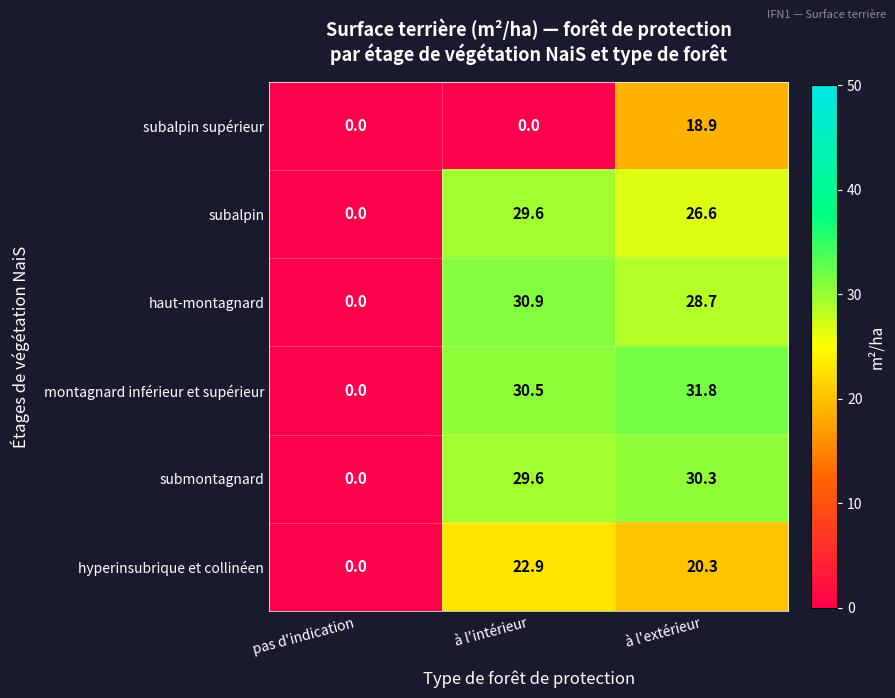

Which series has the largest range (max minus min)?

montagnard inférieur et supérieur